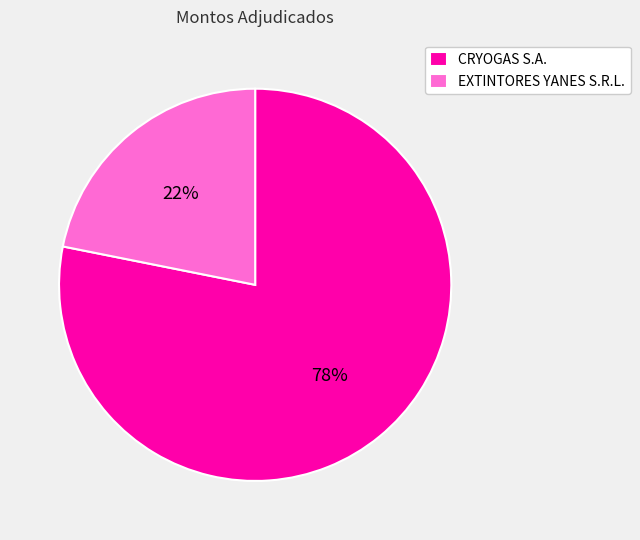

What percentage is the EXTINTORES YANES S.R.L. slice, to the nearest percent?

22%